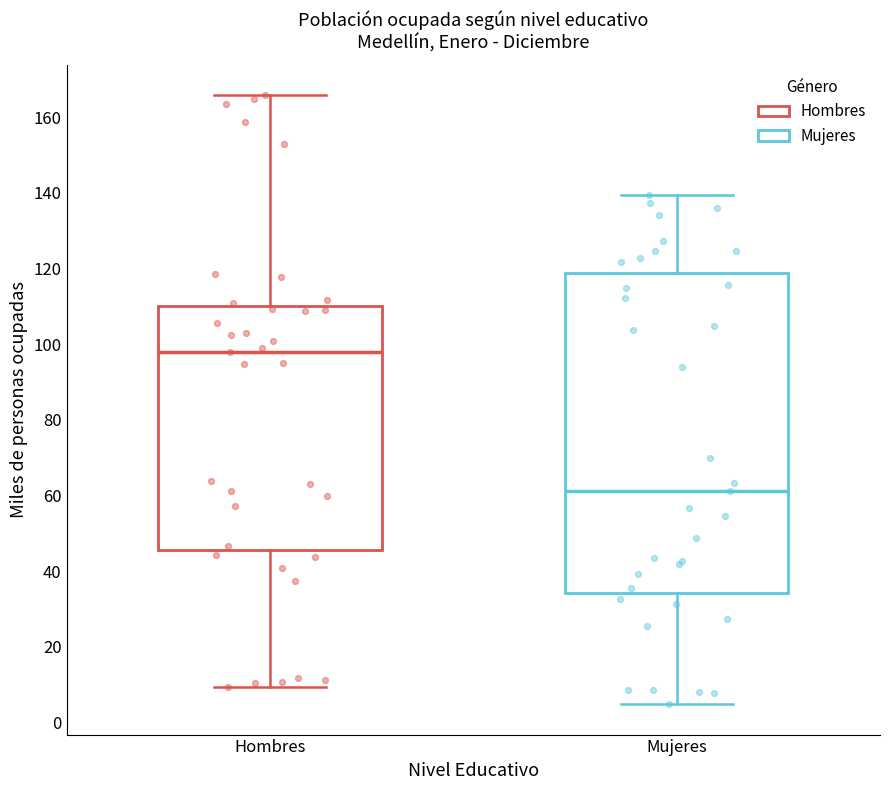

Reading left to right, transcribe this box plot: for each box, give where its median line is, the range the box spans, and where its two whiskers end, as read against the y-axis. The values are not printed on the chart, so give them approximately, as read against the axis.

Hombres: median 98, box 46 to 110, whiskers 10 to 166
Mujeres: median 62, box 34 to 118, whiskers 4 to 140